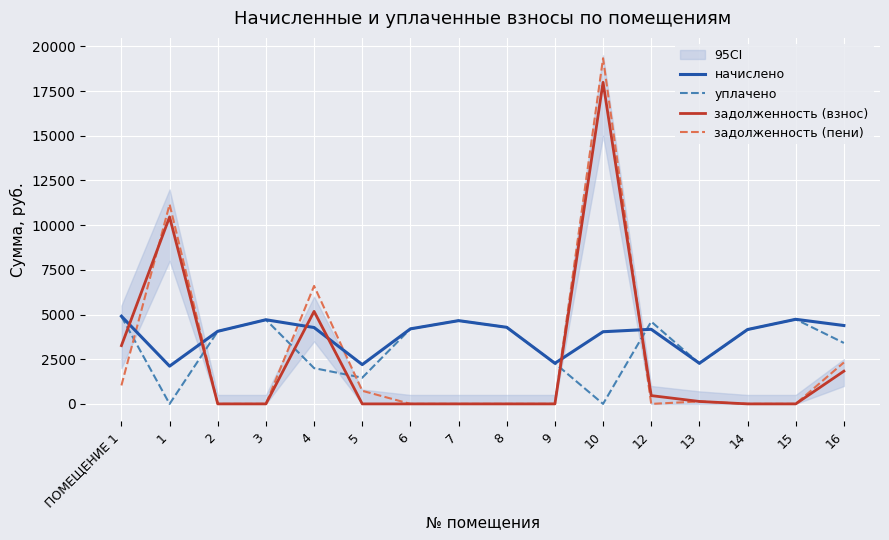

What is the difference between the maximum and second lowest values in the задолженность (взнос) series?

17988.8